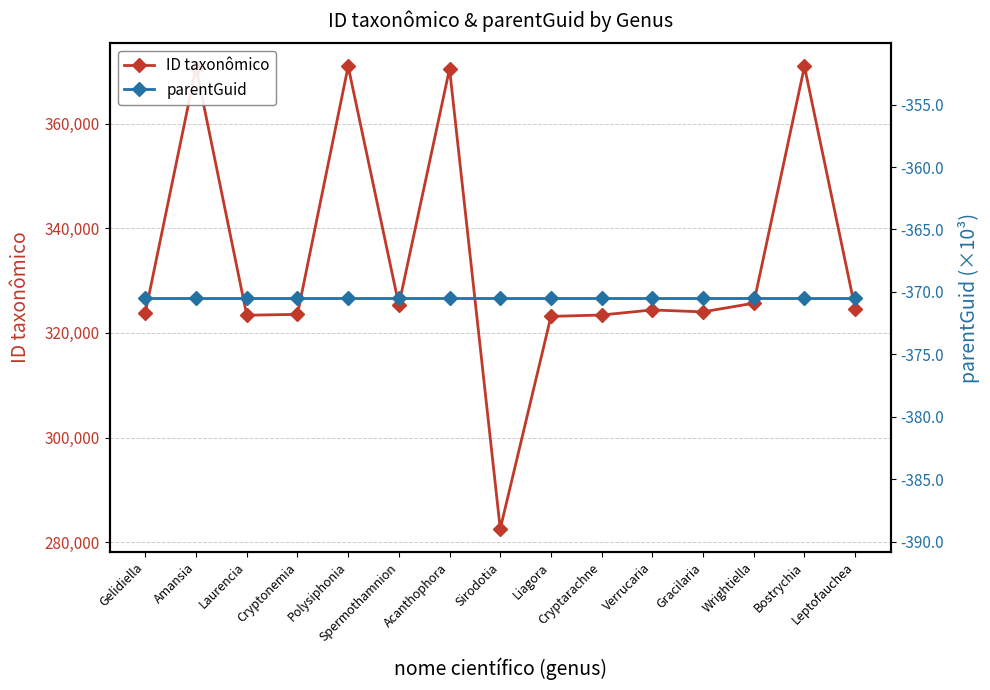

What is the total value across all series at Amansia?

370332.5